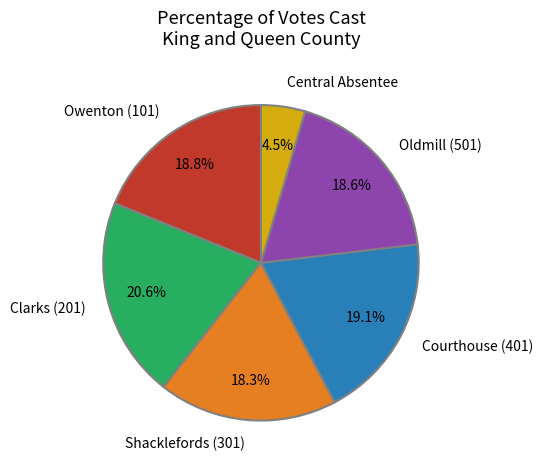

To the nearest percent, what percentage of the pie is Shacklefords (301)?

18%